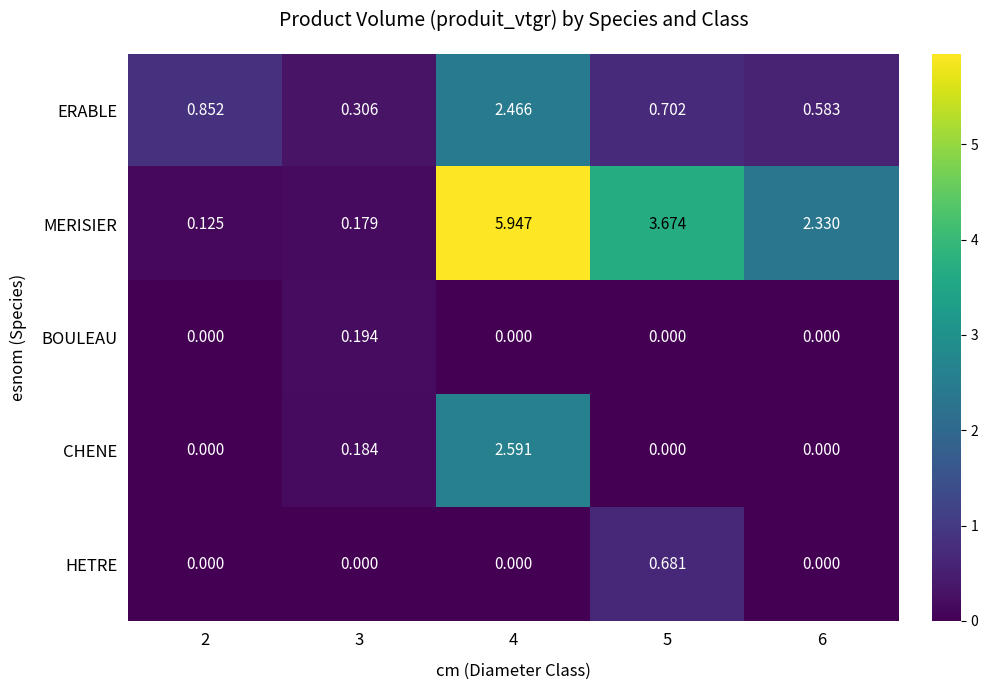

Which series has the largest total across all categories?

MERISIER